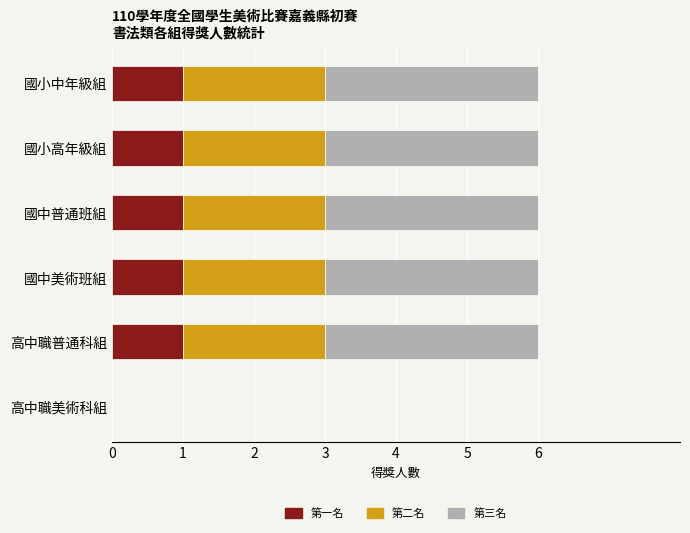

The 第一名 series shows 0 at 國中美術班組. True or false?

False